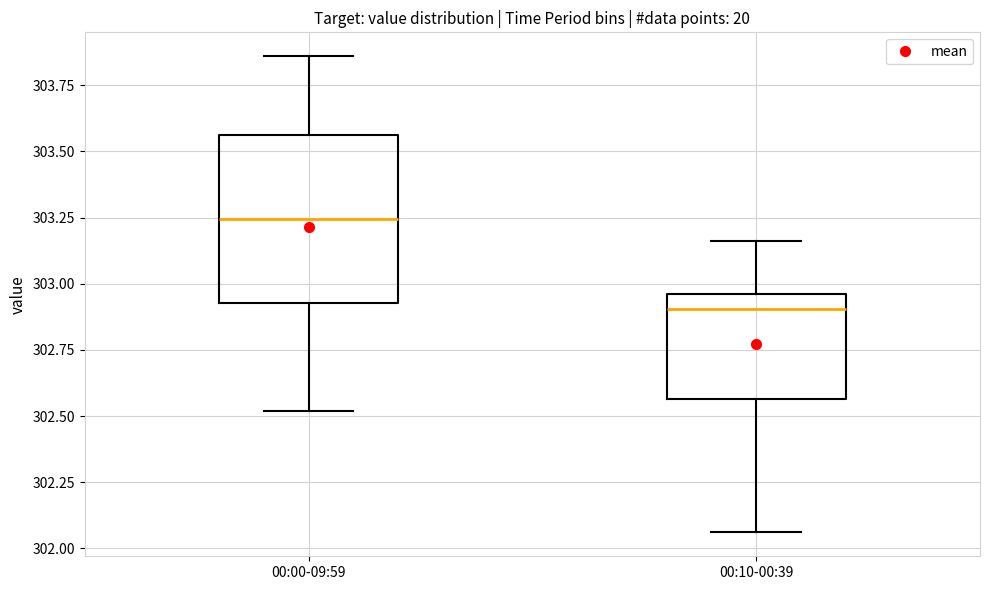

Comparing the boxes themselves (not the whiskers), which one is the tallest?

00:00-09:59